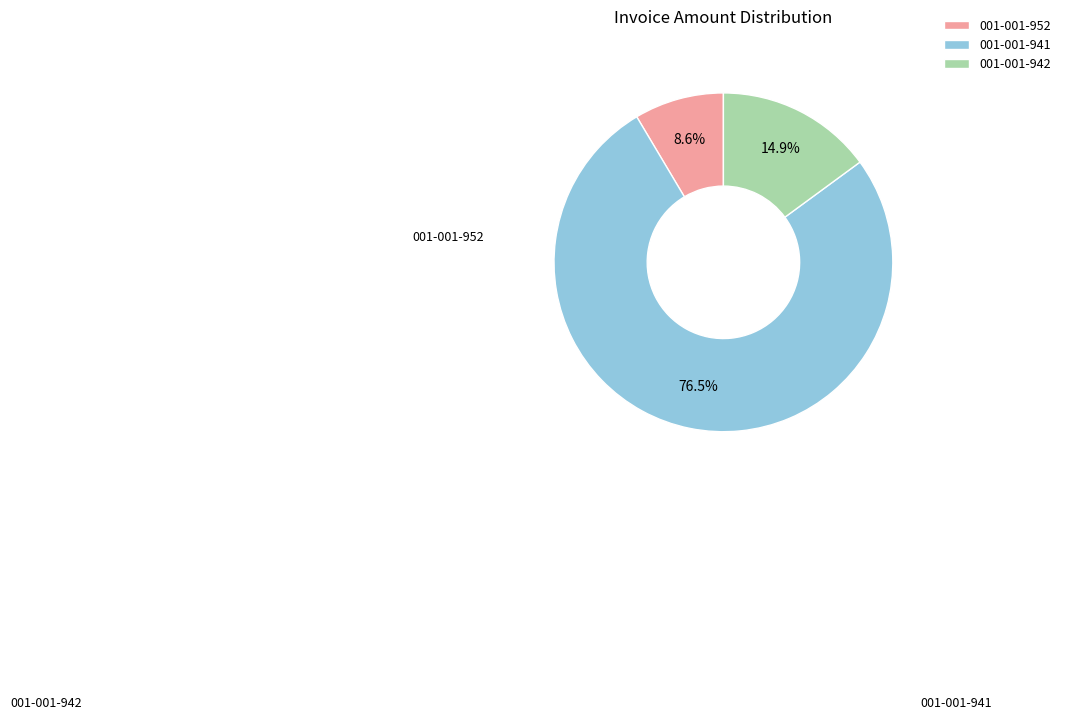

To the nearest percent, what is the difference between the 001-001-952 and 001-001-942 slice percentages?

6%